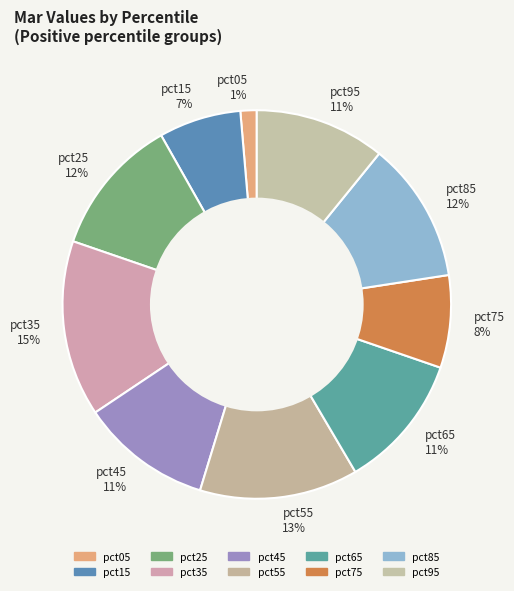

Does any single category account for the majority?

No